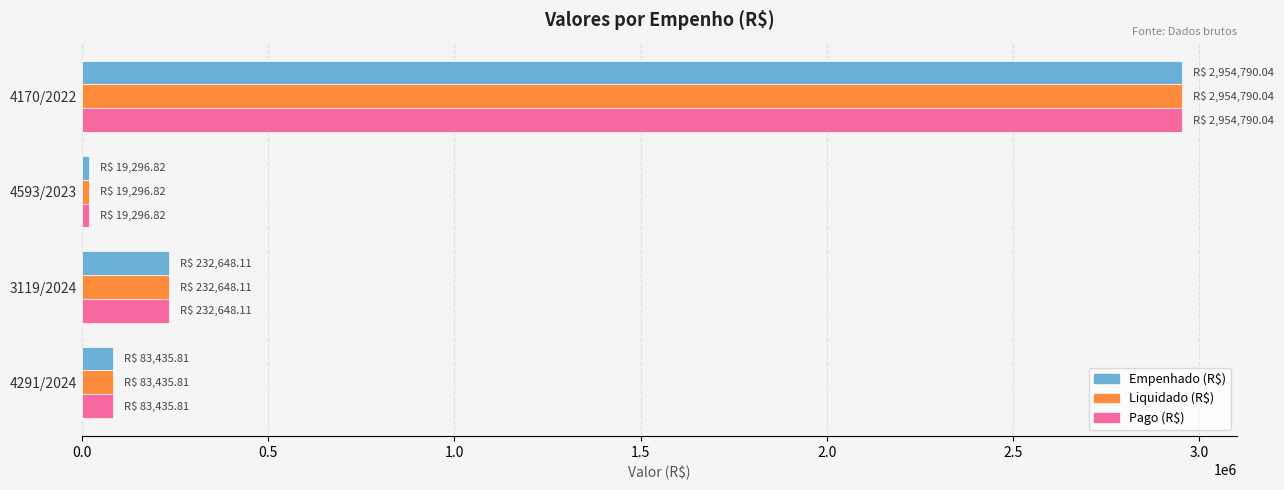

Which category has the highest value across all series?

4170/2022